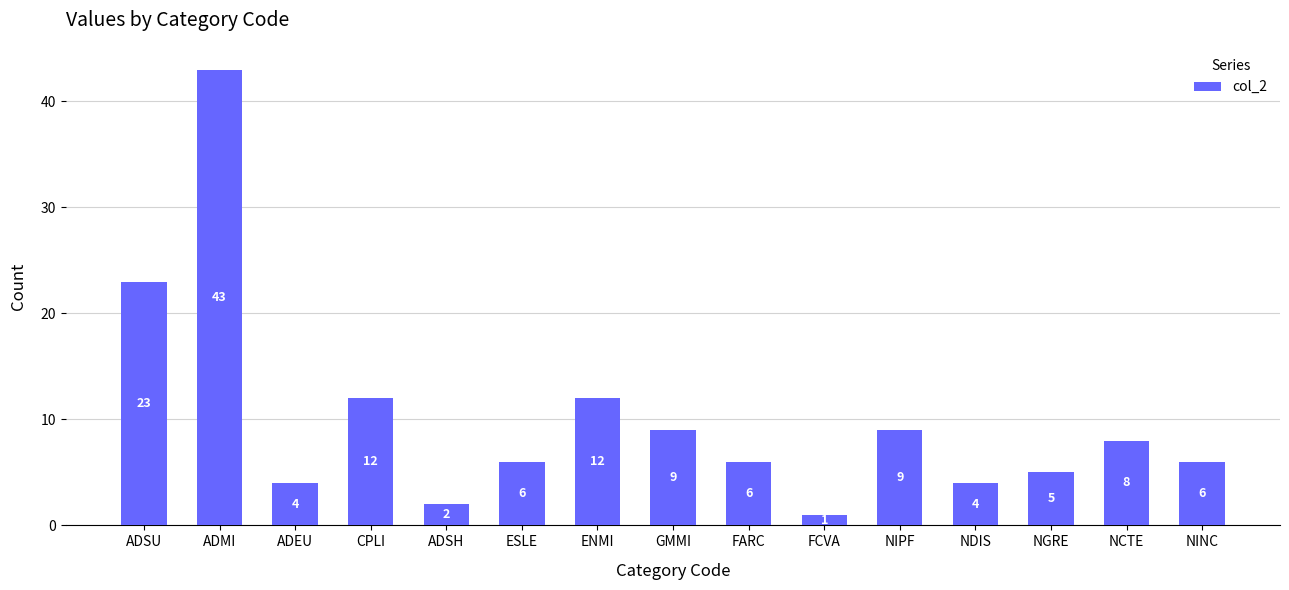

What is the smallest value displayed?

1